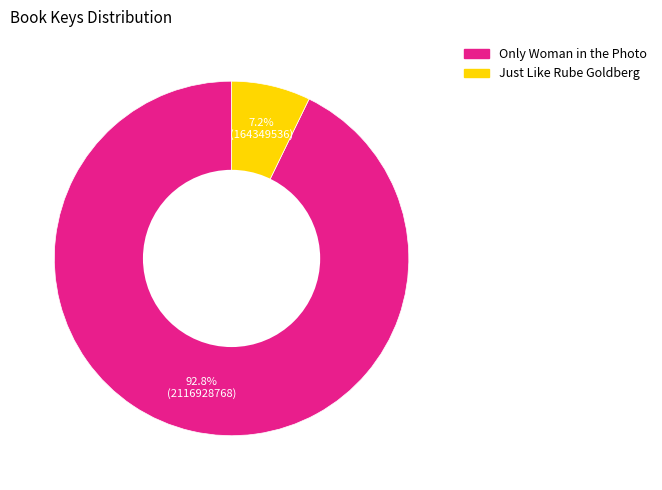

Count the number of slices in the pie.

2